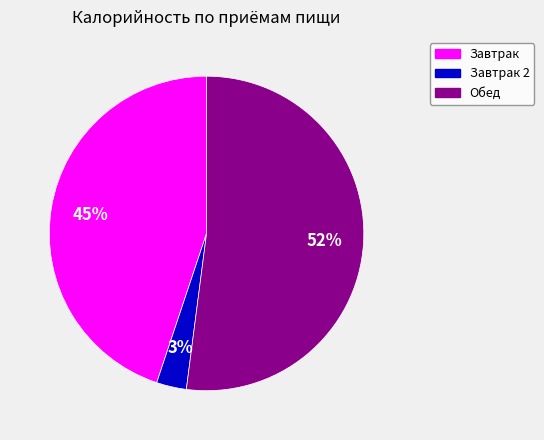

To the nearest percent, what is the average slice percentage?

33%